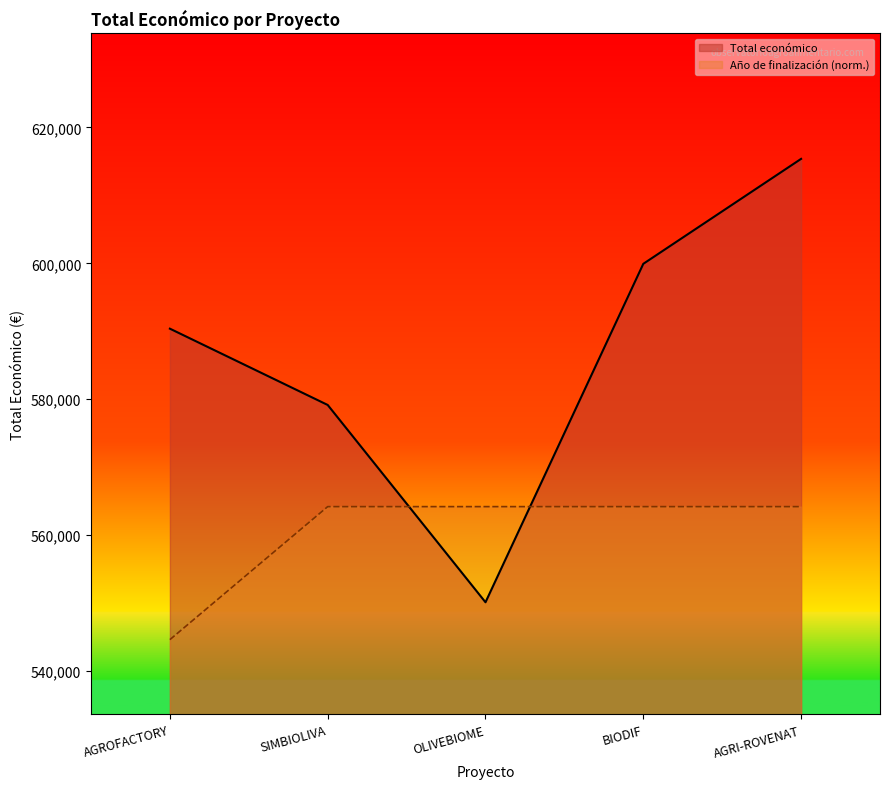

Count the number of categories in the chart.

5